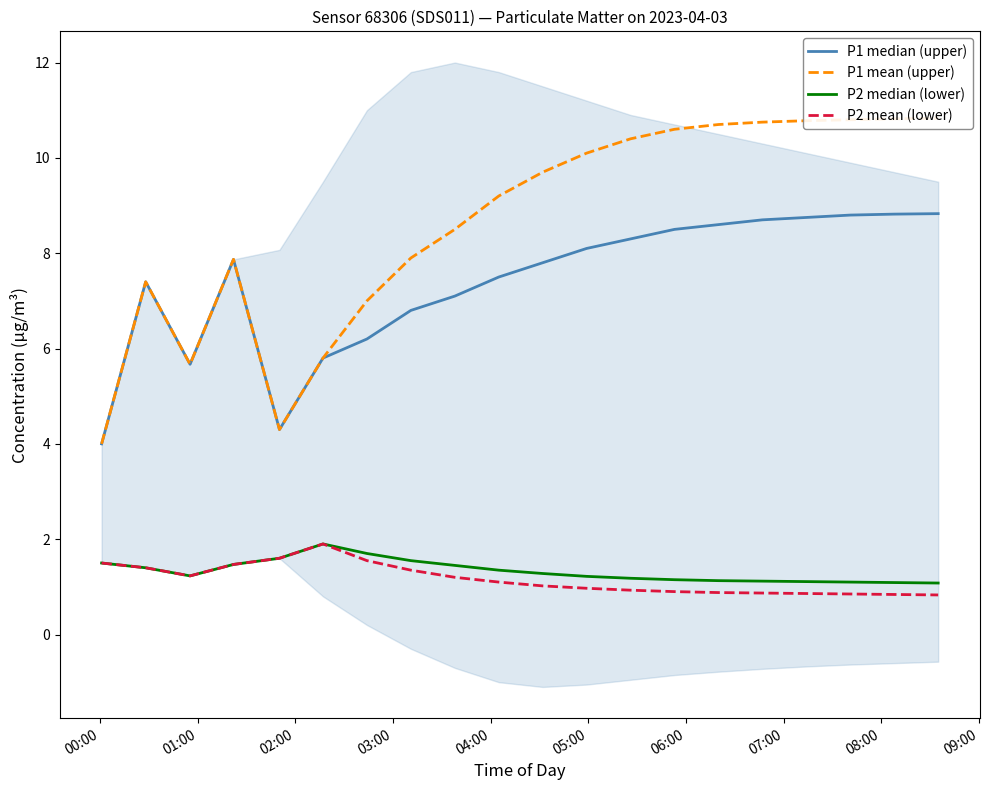

What are all the series names shown in the legend?

P1 median (upper), P1 mean (upper), P2 median (lower), P2 mean (lower)